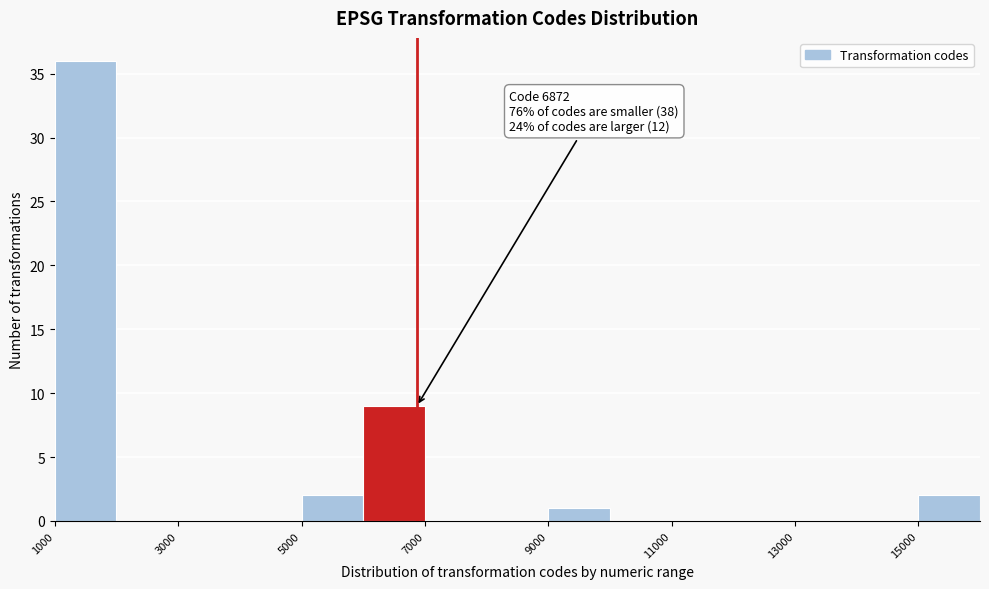

Which range on the x-axis has the tallest bar?

1000 to 2000